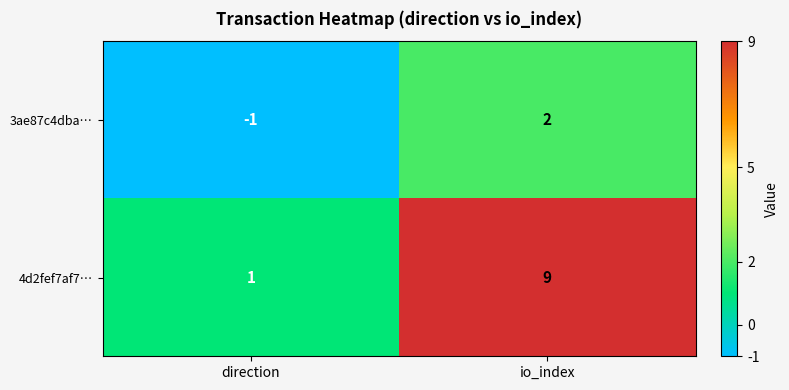

The value of 3ae87c4dba… at io_index is 2. True or false?

True